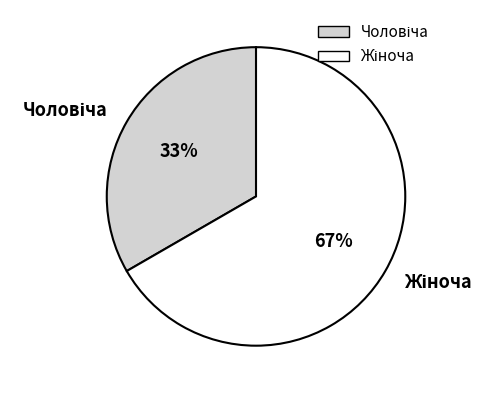

To the nearest percent, what is the average slice percentage?

50%